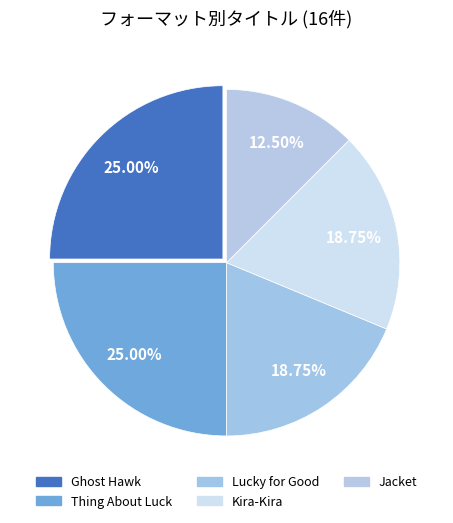

How many slices are in this pie chart?

5